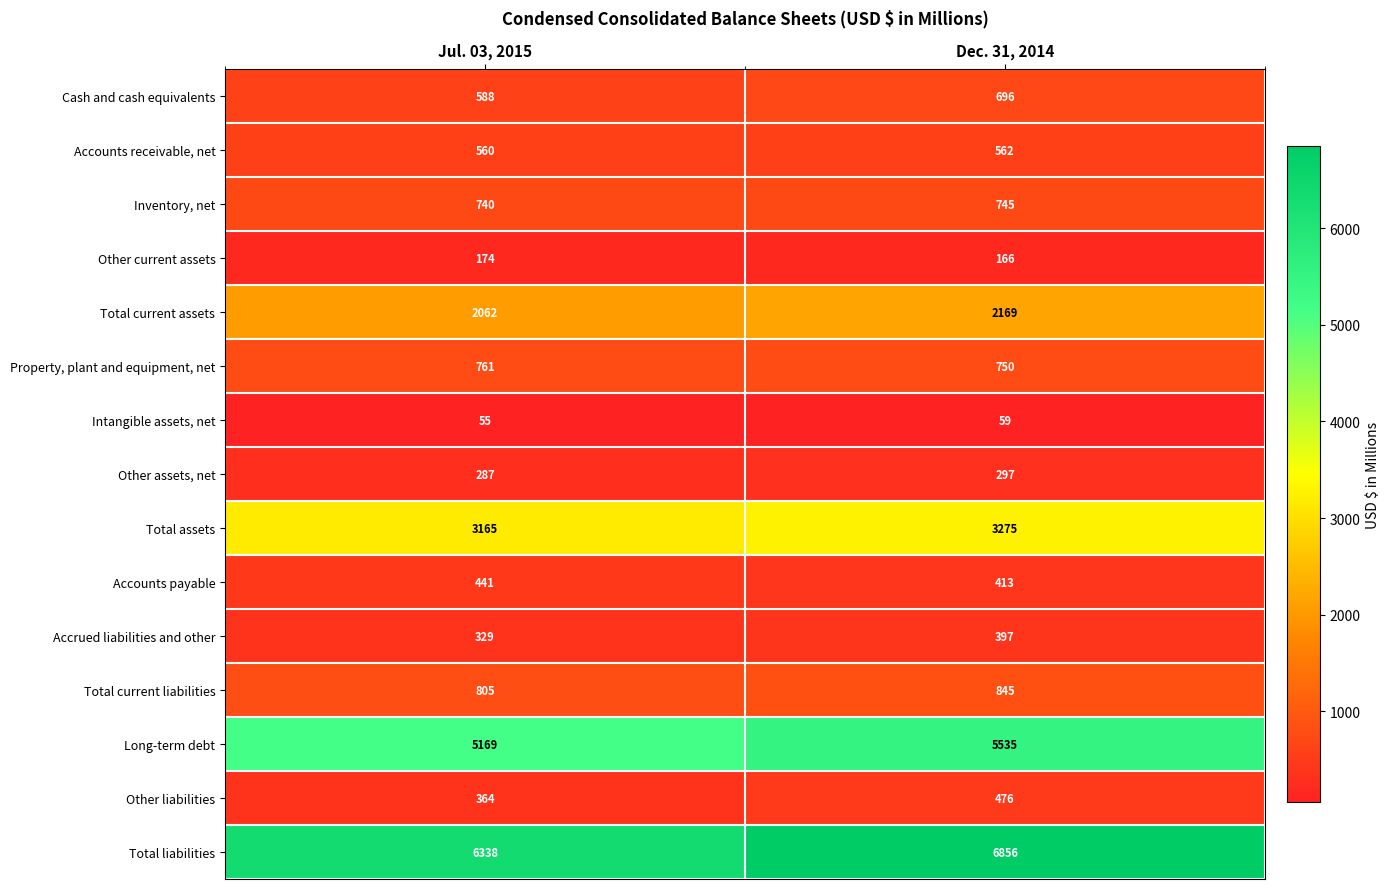

Which series has the largest range (max minus min)?

Total liabilities